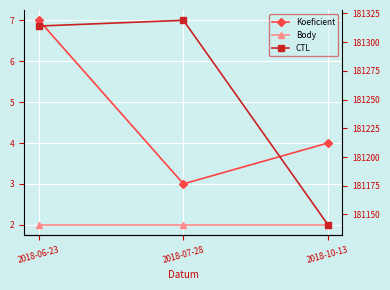

True or false: CTL has a value of 298112 at 2018-06-23.

False